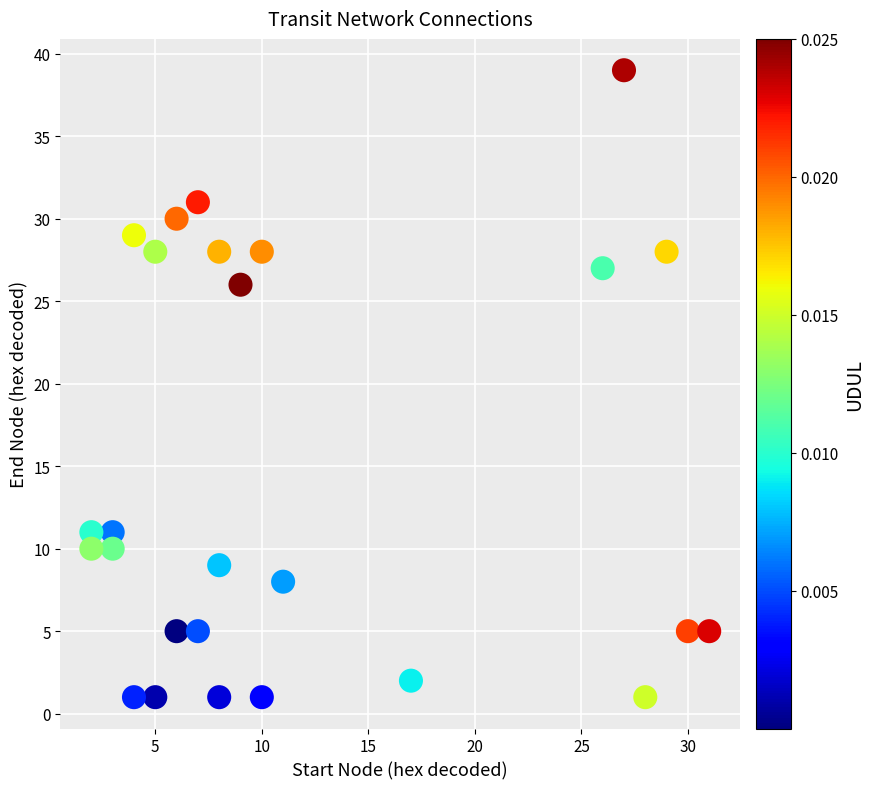

What is the range of X values (max minus min)?

29